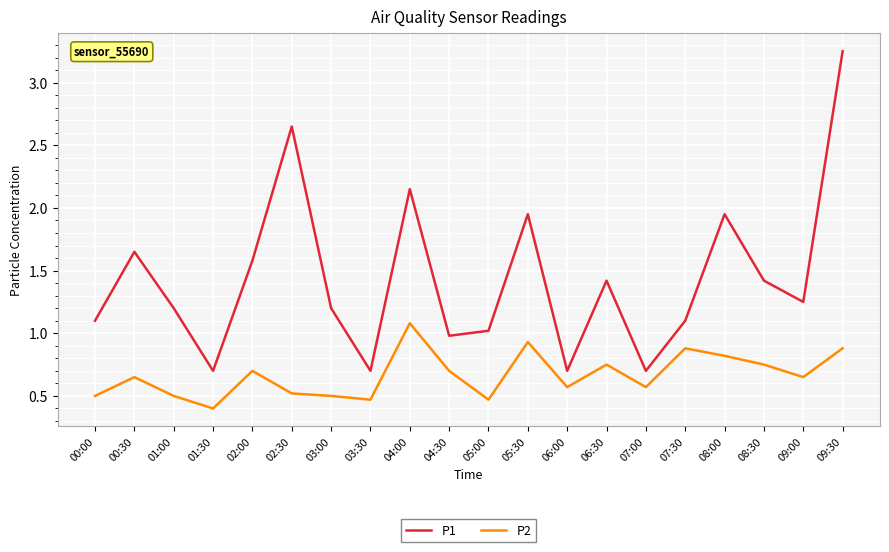

What position from the left is 06:30?

14